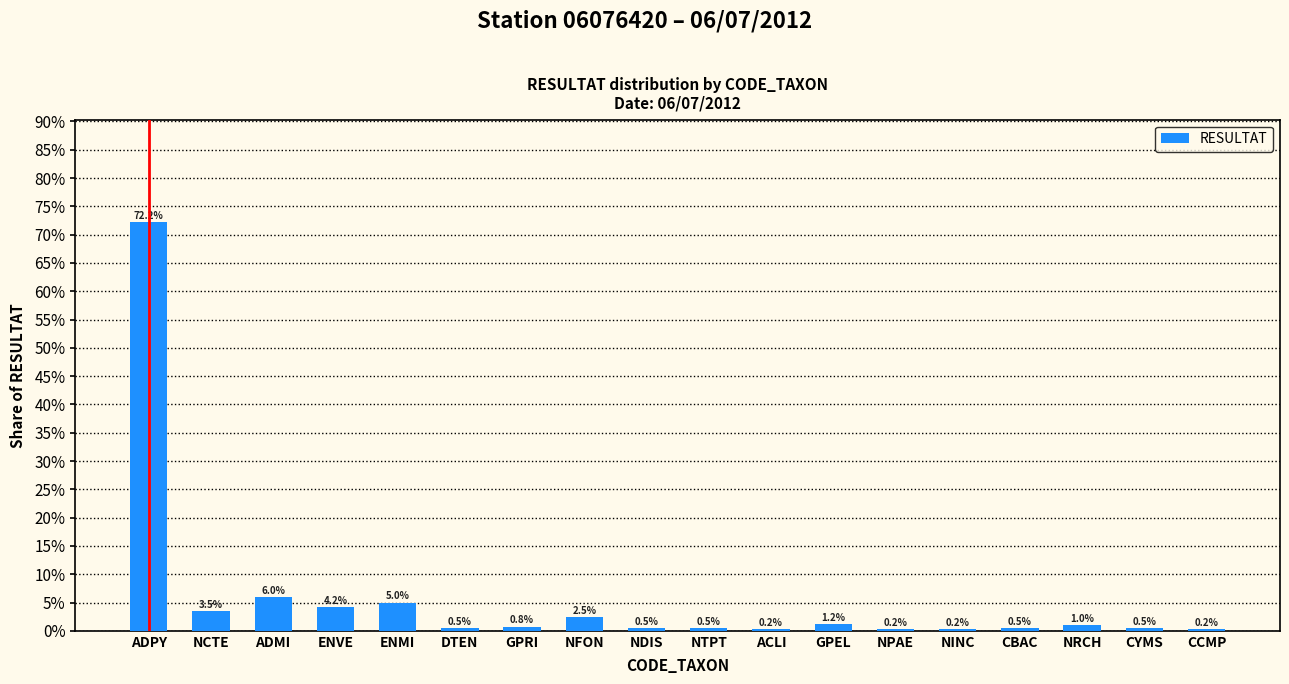

What position from the right is NDIS?

10